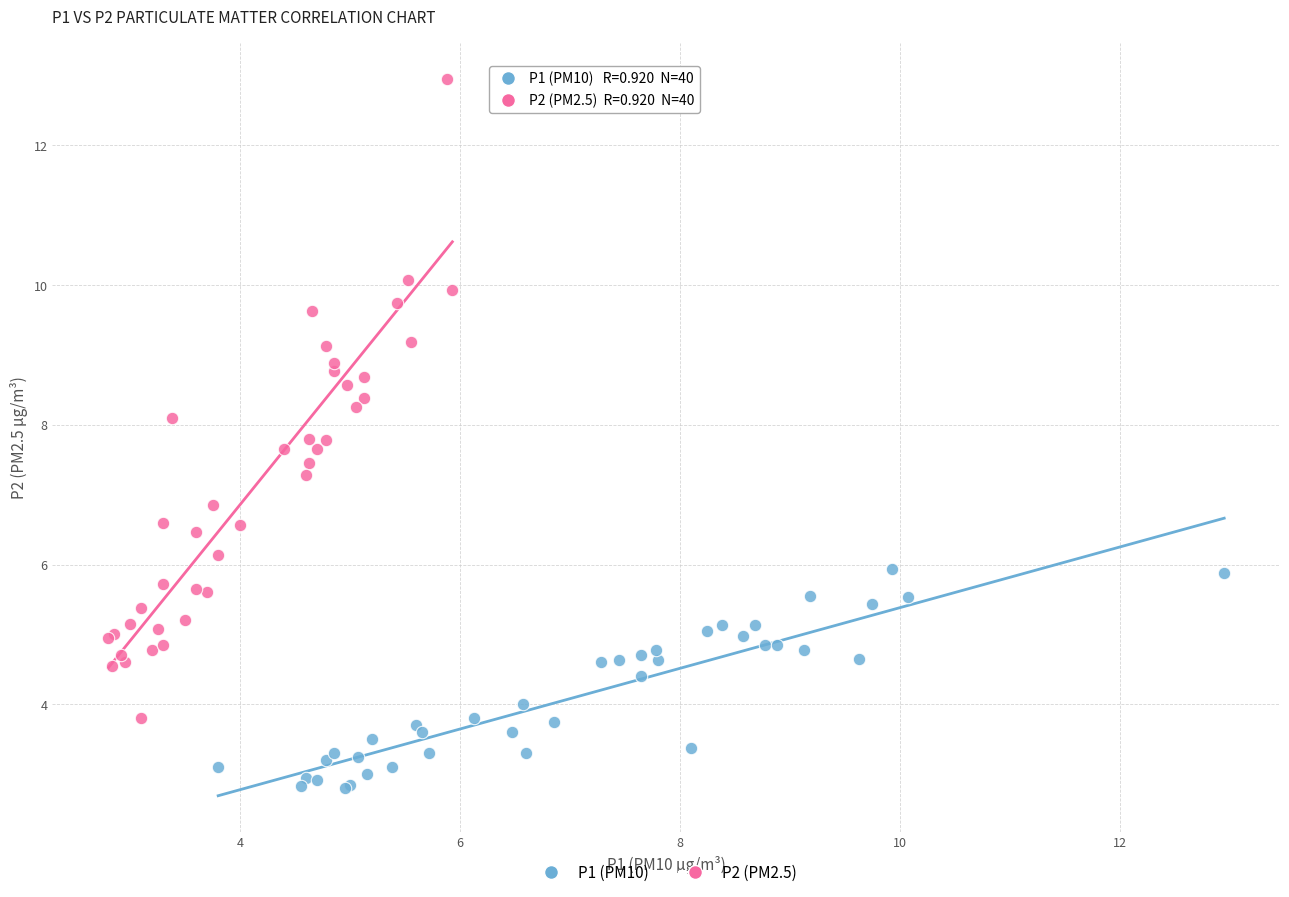

Which series contains the lowest Y value?

P1 (PM10)